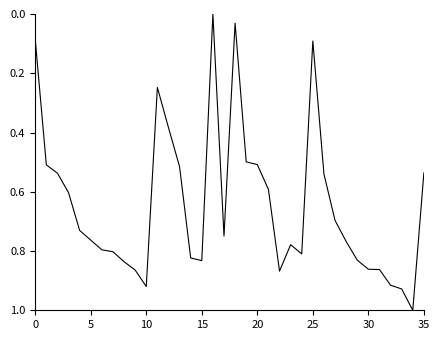

What is the difference between the maximum and minimum values?

1.0